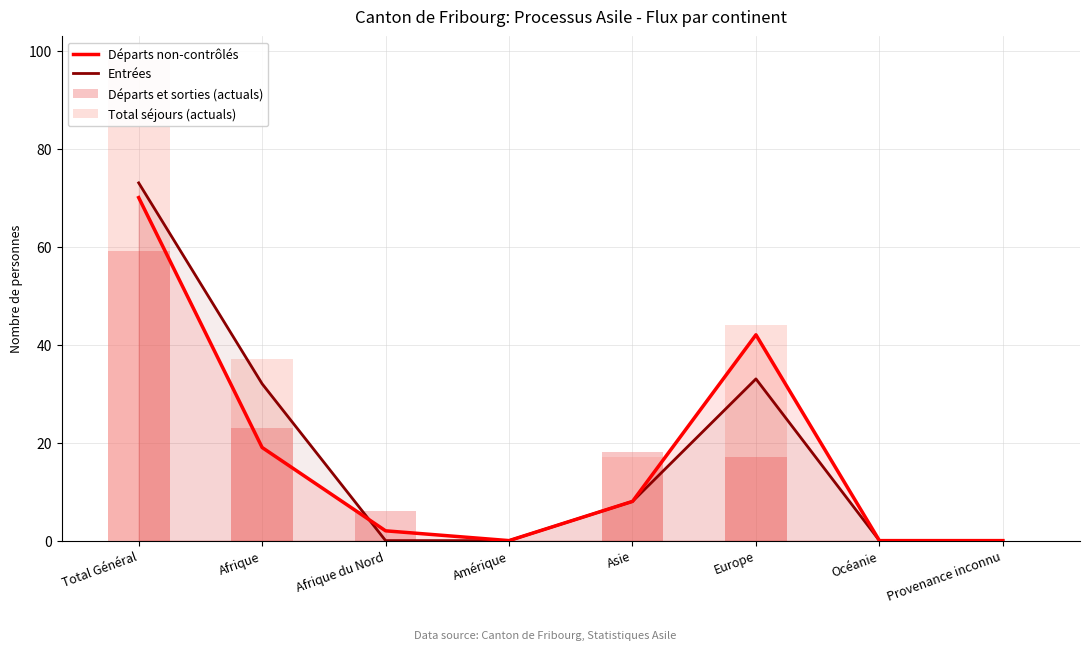

What is the total value across all series at Afrique du Nord?

8